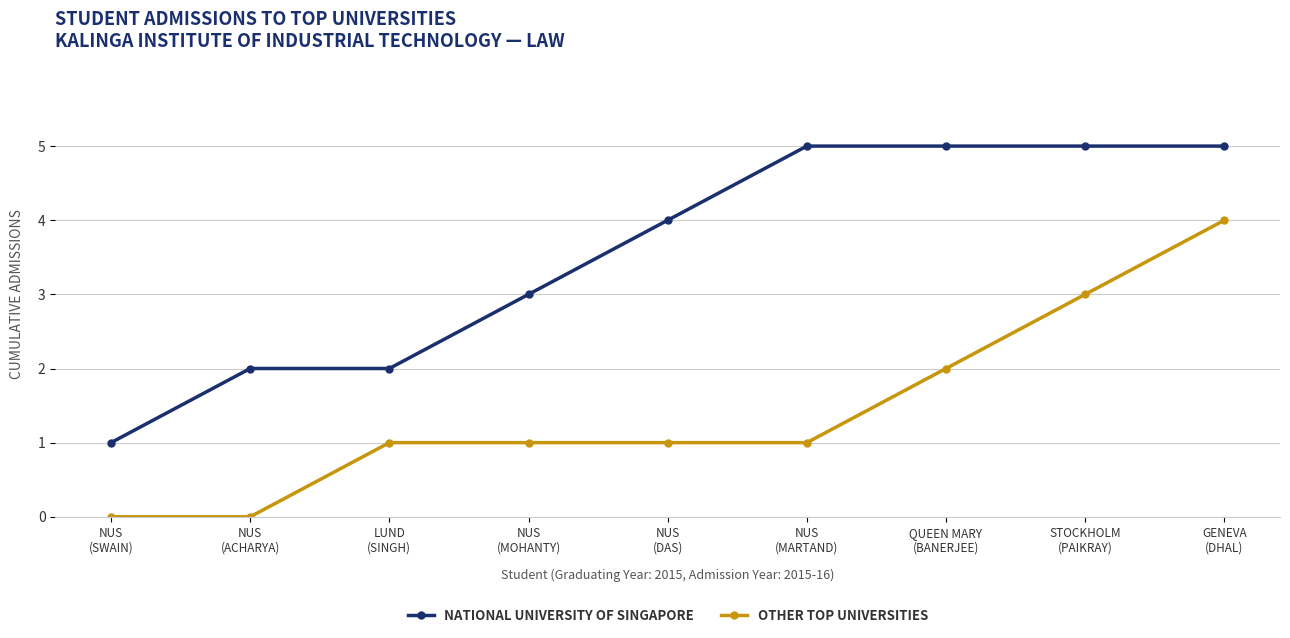

How many lines are shown in the chart?

2